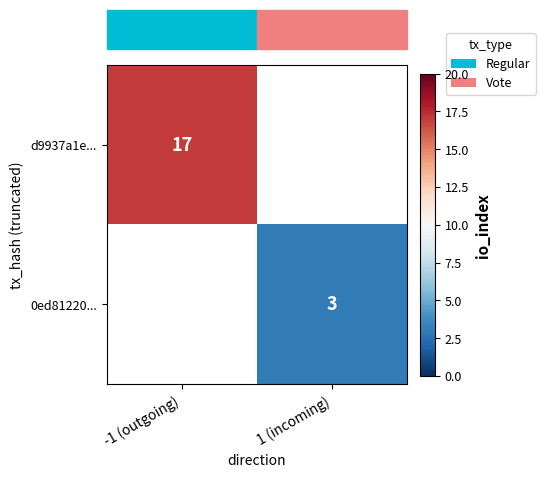

How many series are shown in this chart?

2